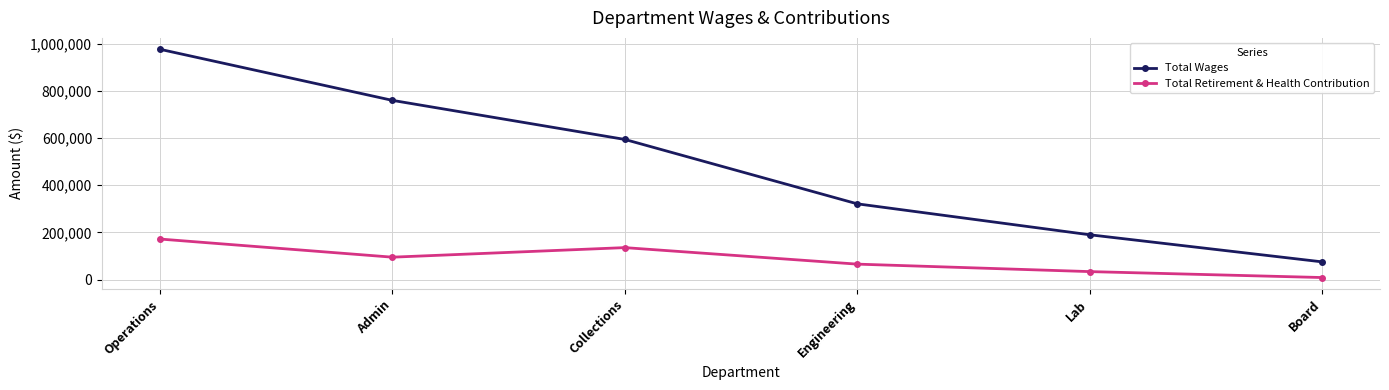

Where does the Total Retirement & Health Contribution series first go above 94725?

Operations